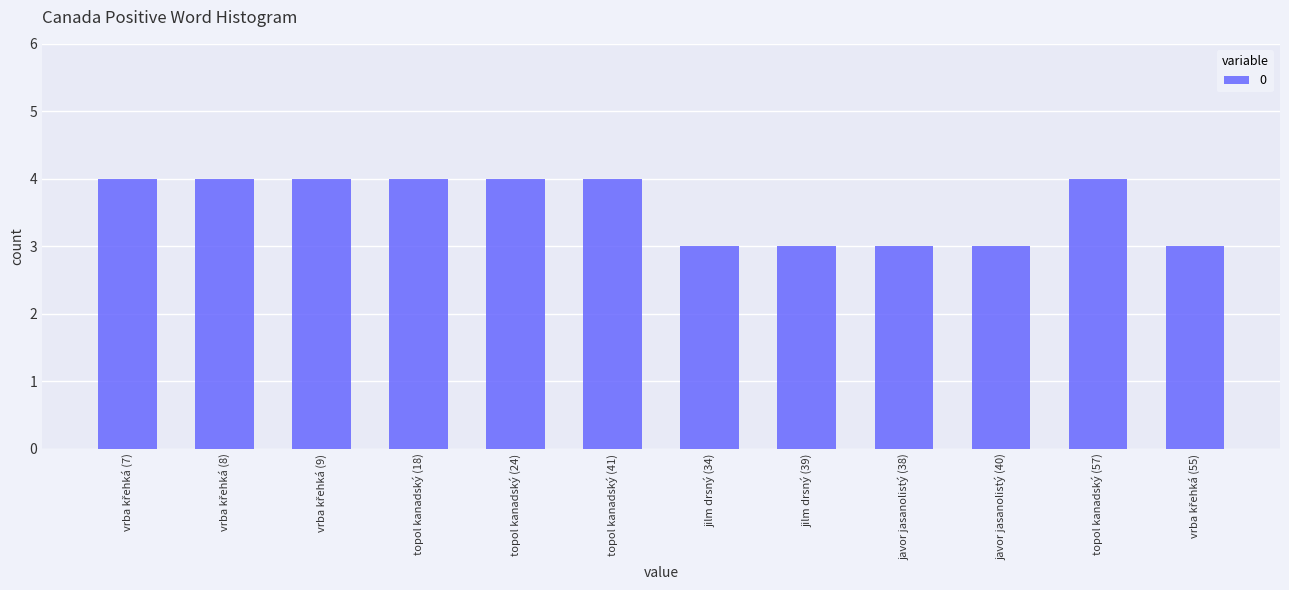

Is it true that the value at topol kanadský (24) is 4?

True